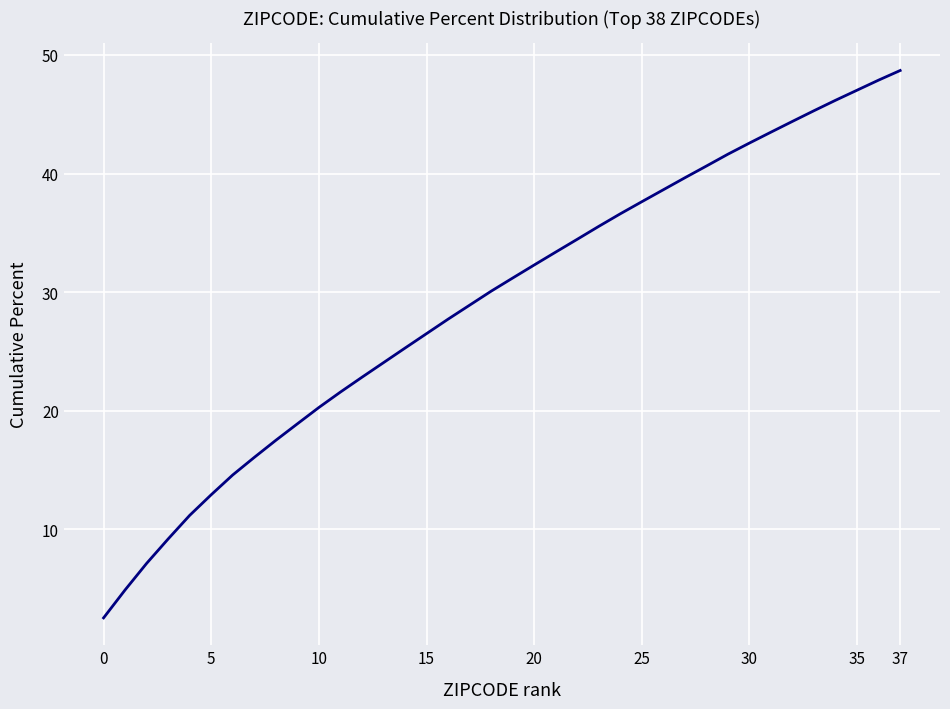

How many series are shown in this chart?

1